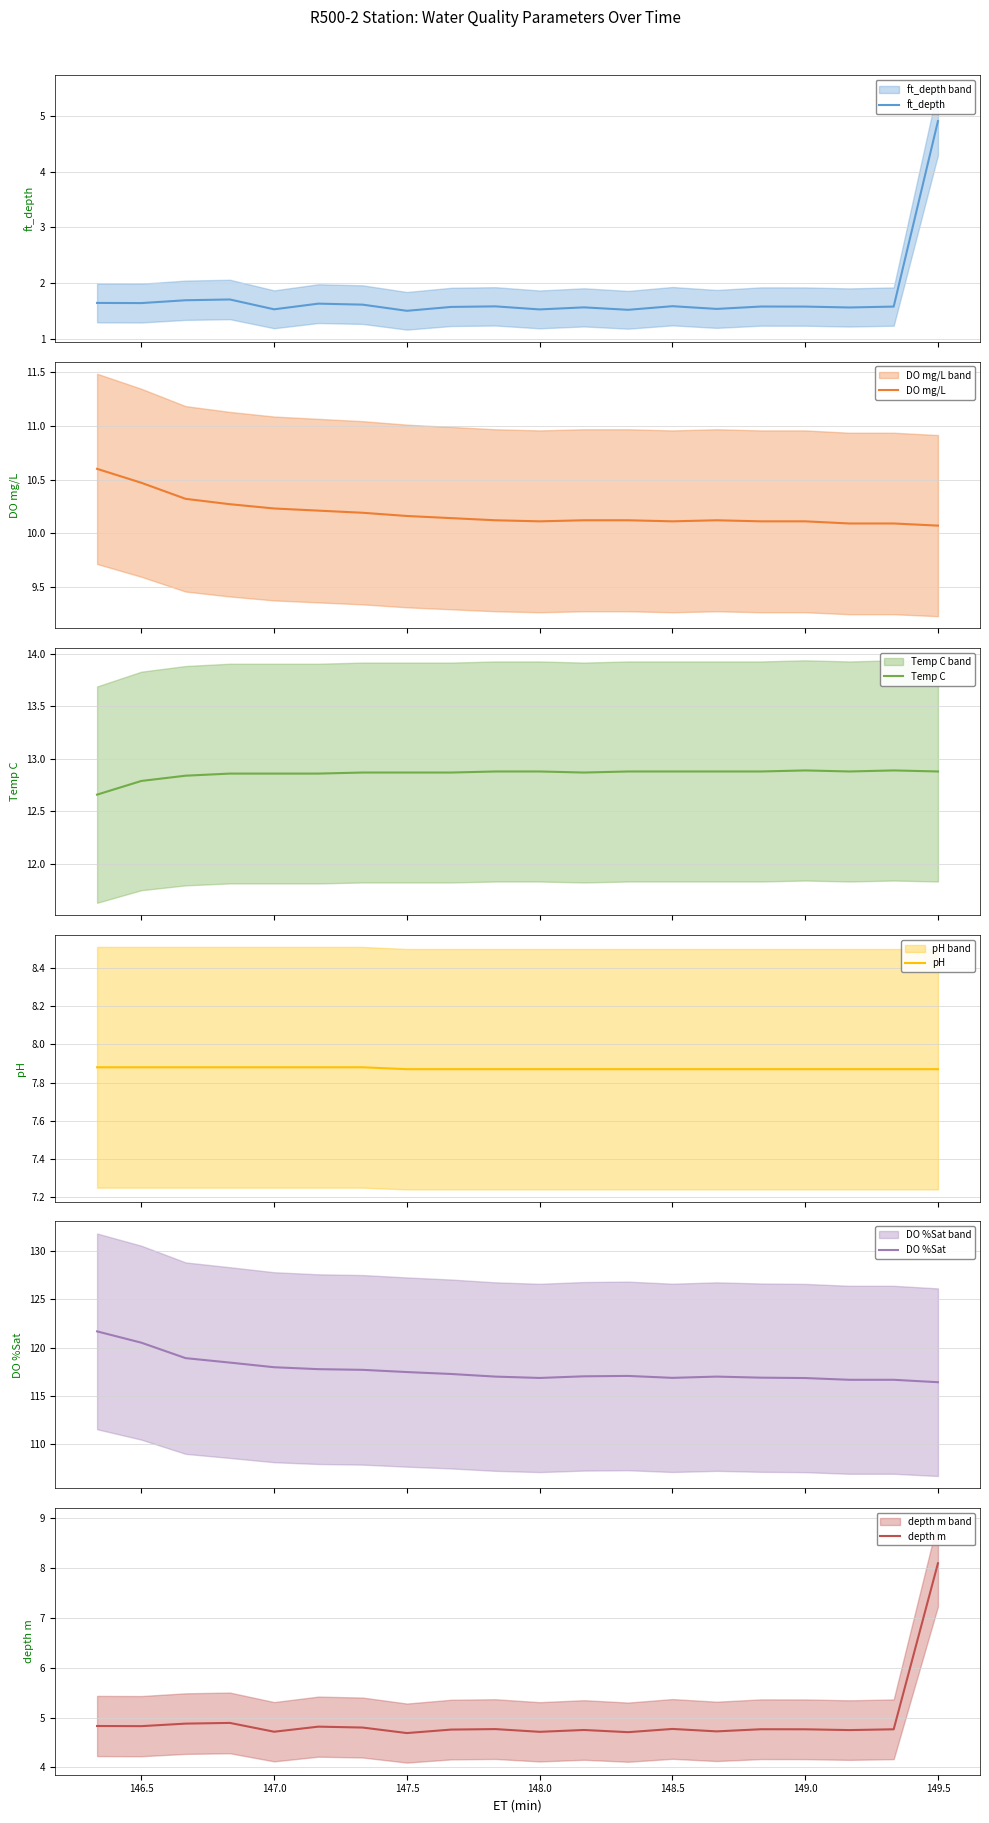

The depth m series shows 4.8 at 146.5. True or false?

True